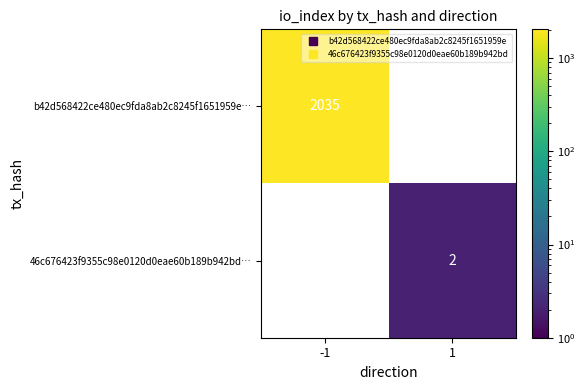

The b42d568422ce480ec9fda8ab2c8245f1651959e… series shows 1255.9 at -1. True or false?

False